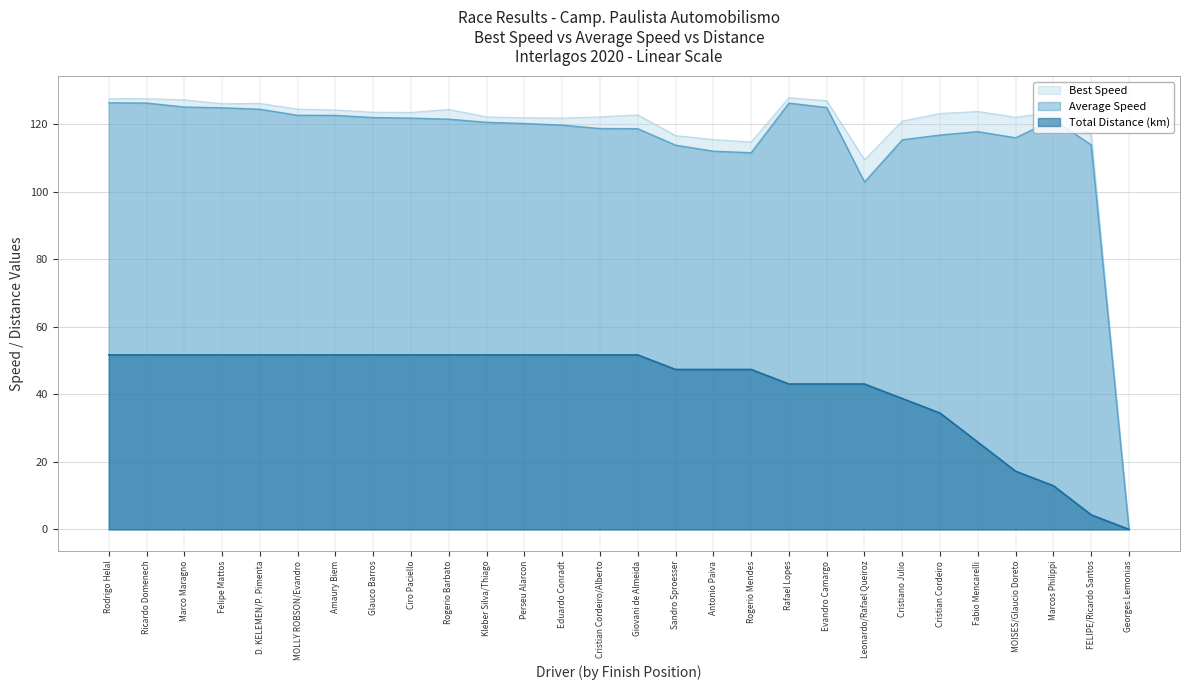

At which label is Average Speed closest to 63?

Leonardo/Rafael Queiroz